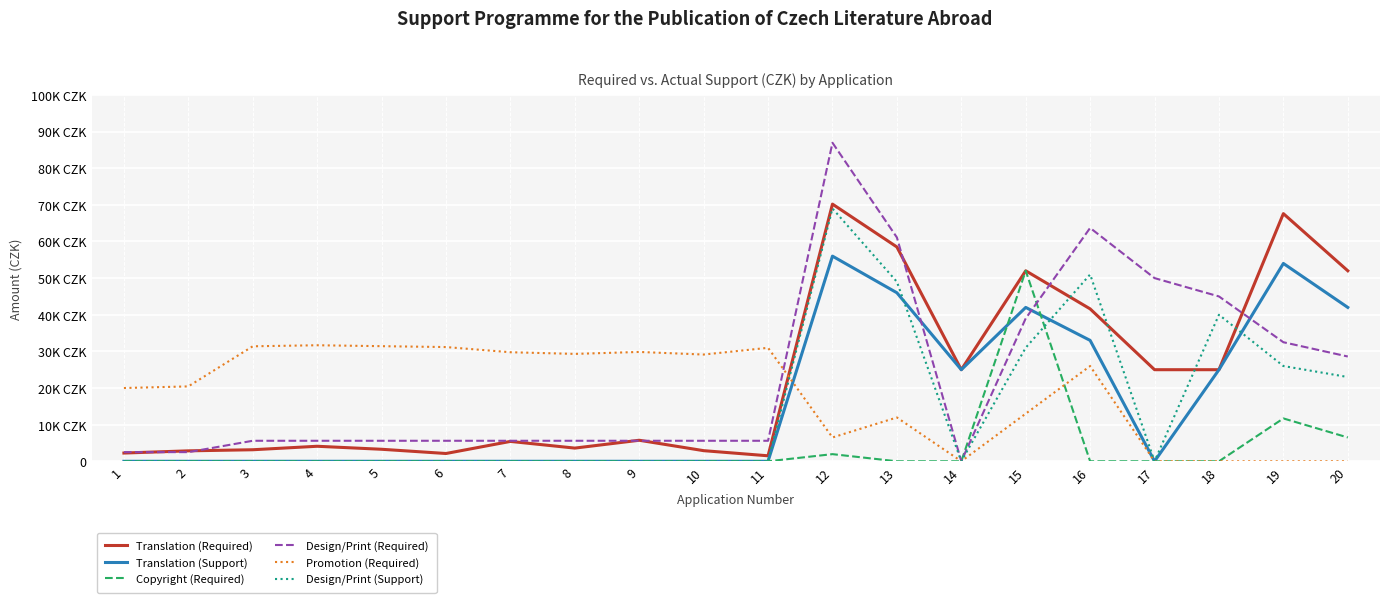

Reading right to left, what are all the values shown in this chart?

Translation (Required): 52000	67600	25000	25000	41600	52000	25000	58500	70200	1500	2900	5740	3600	5425	2125	3280	4100	3150	2850	2250
Translation (Support): 42000	54000	25000	0	33000	42000	25000	46000	56000	0	0	0	0	0	0	0	0	0	0	0
Copyright (Required): 6500	11700	0	0	0	52000	0	0	1950	0	0	0	0	0	0	0	0	0	0	0
Design/Print (Required): 28600	32500	45000	50000	63700	39000	0	61100	86944	5600	5600	5600	5600	5600	5600	5600	5600	5600	2500	2500
Promotion (Required): 0	0	0	0	26000	13000	0	11960	6500	30977	29137	29847	29312	29768	31180	31422	31673	31389	20443	20000
Design/Print (Support): 23000	26000	40000	0	51000	31000	0	49000	69000	0	0	0	0	0	0	0	0	0	0	0